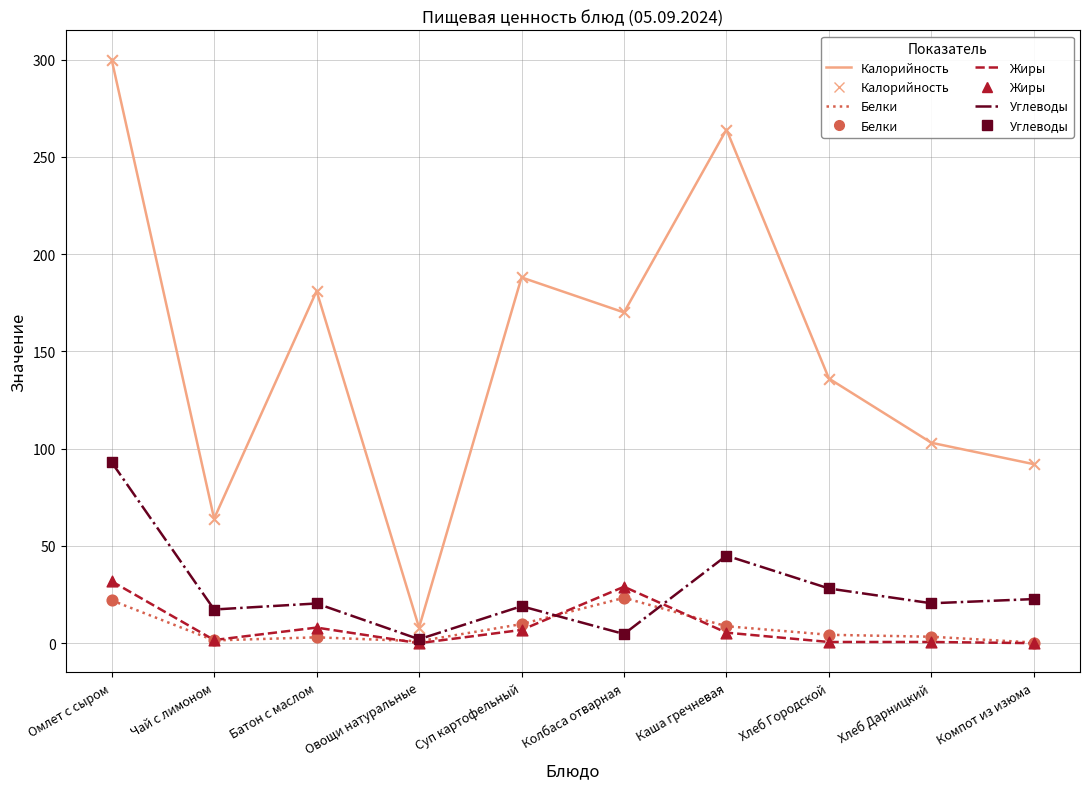

At which category is the sum across all series the highest?

Омлет с сыром